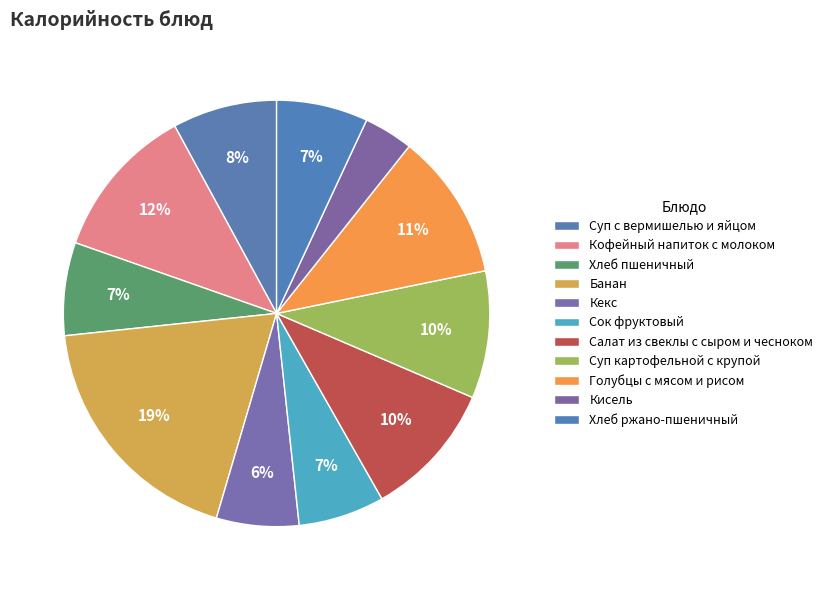

What is the smallest slice in the pie chart?

Кисель